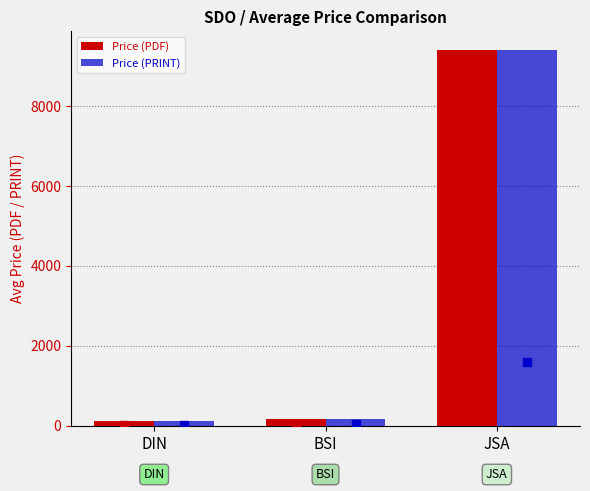

What is the average value of the Price (PRINT) series?

3225.0